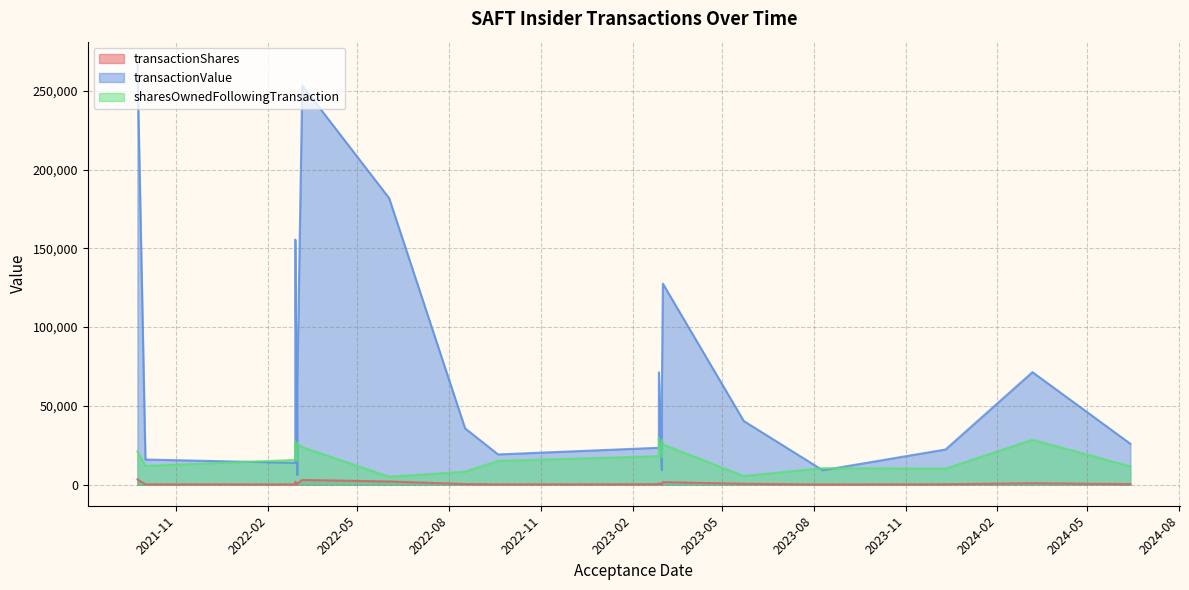

What is the difference between the transactionShares values at 2023-03-02 and 2021-09-23?

2624